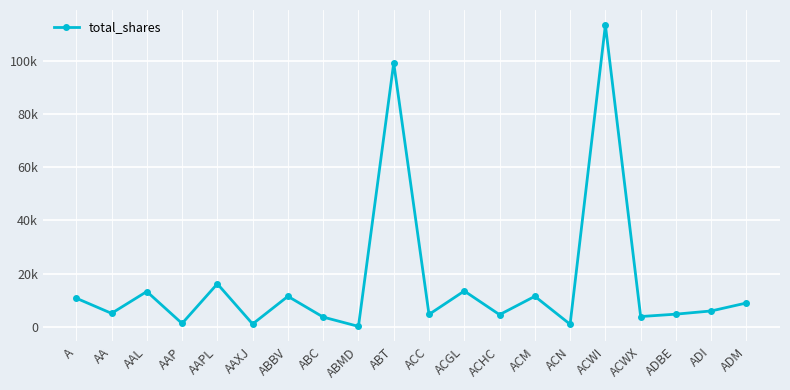

Does the chart have visible grid lines?

Yes